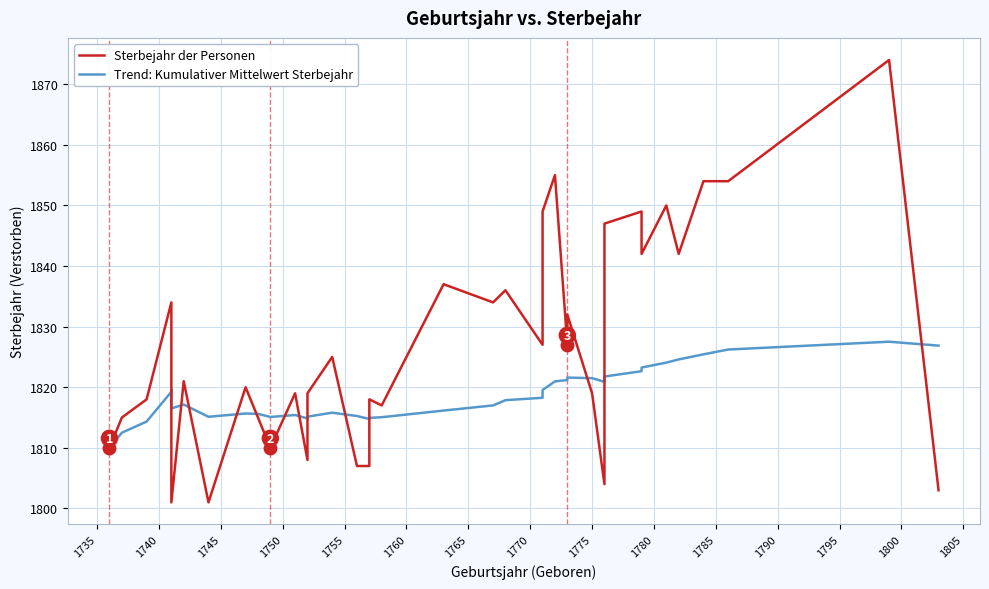

What is the difference between the maximum and second lowest values in the Trend: Kumulativer Mittelwert Sterbejahr series?

15.0